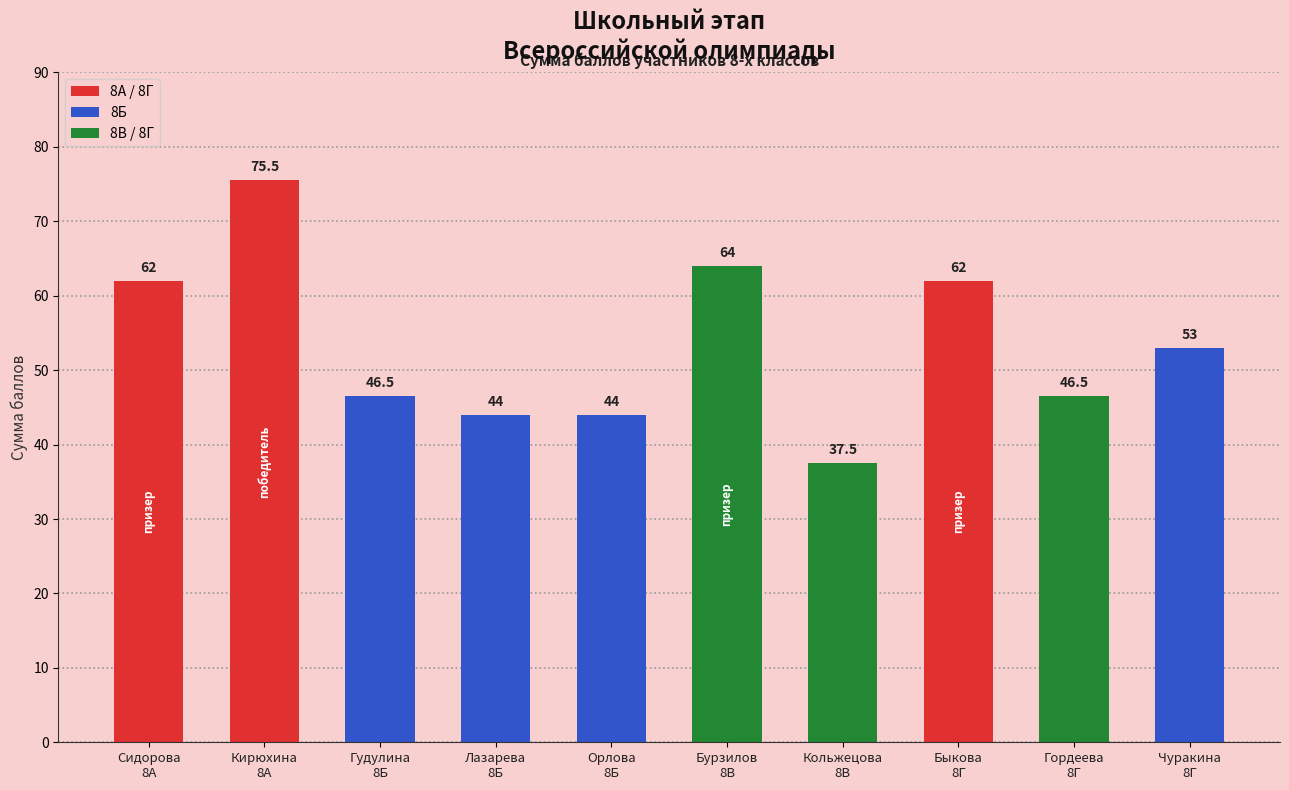

The chart shows a value of 75.5 at Кирюхина
8А. True or false?

True